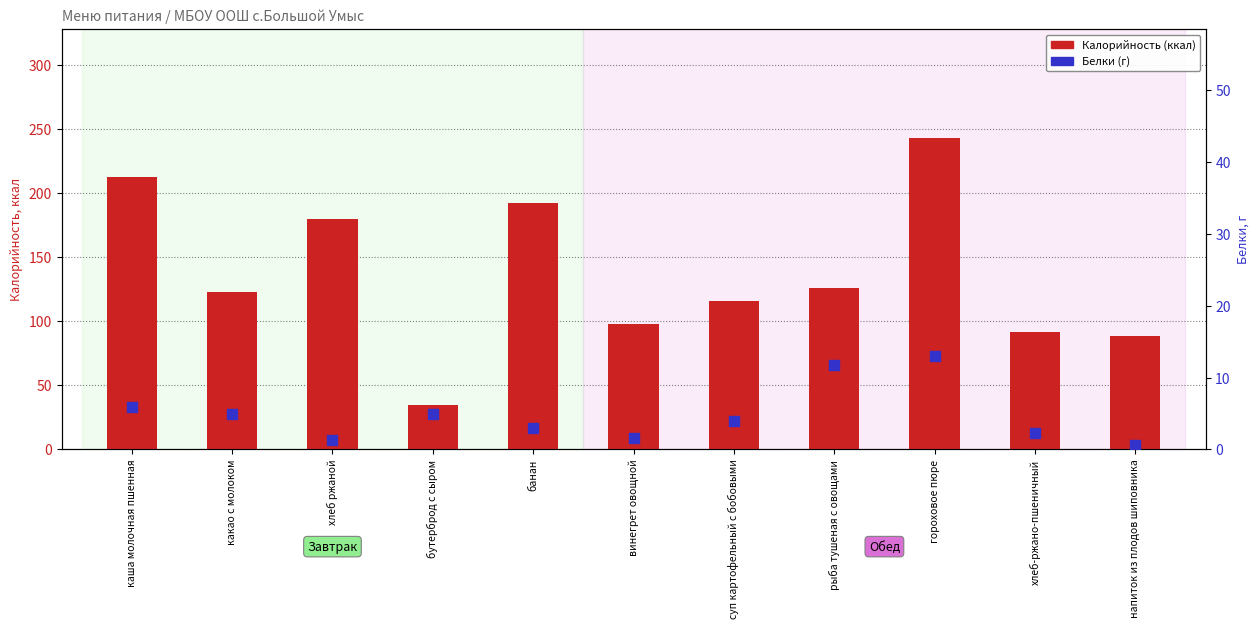

At which category is the sum across all series the highest?

гороховое пюре